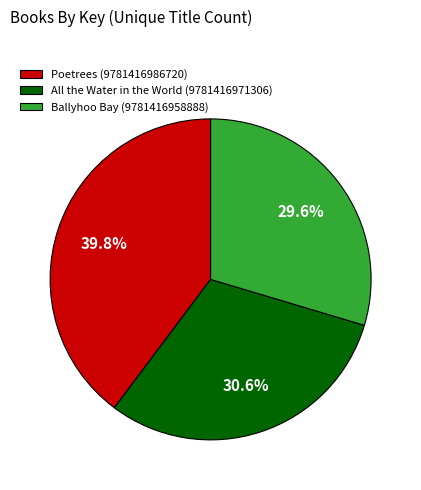

Approximately how many times larger is the value at All the Water in the World (9781416971306) compared to Ballyhoo Bay (9781416958888)?

1.0